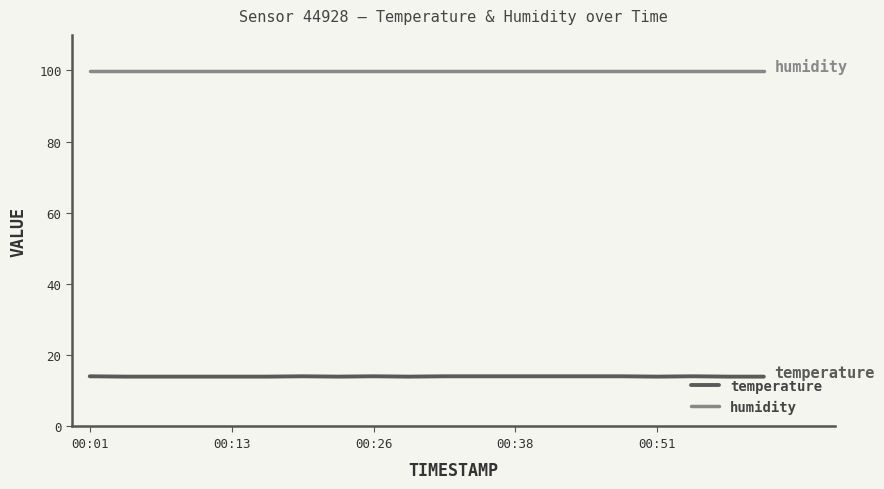

Which series has the largest range (max minus min)?

temperature